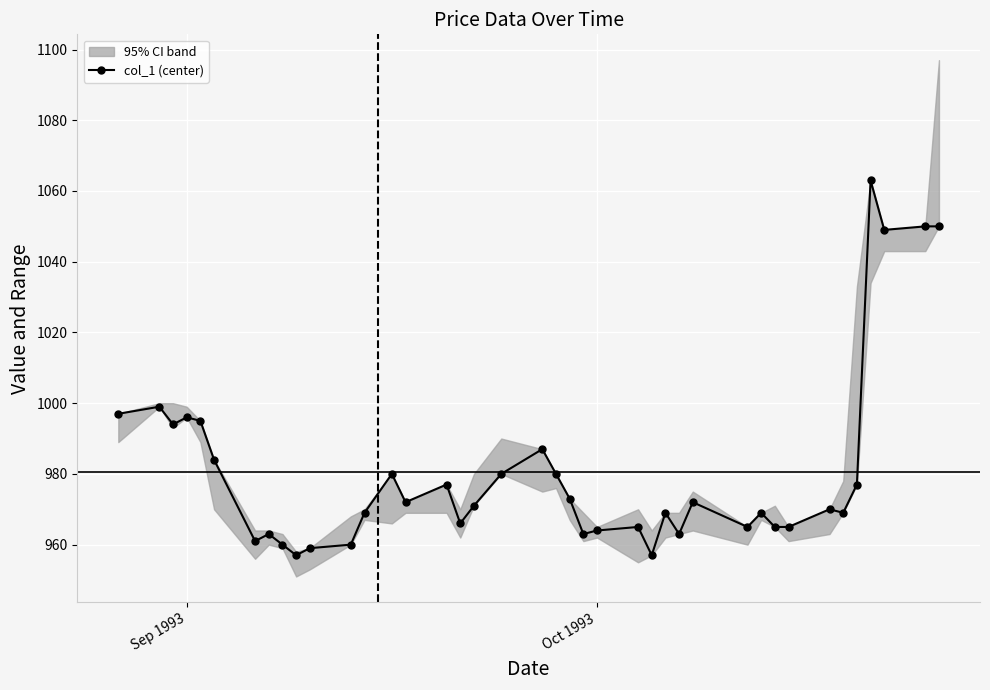

What is the lowest value of the col_1 (center) series?

957